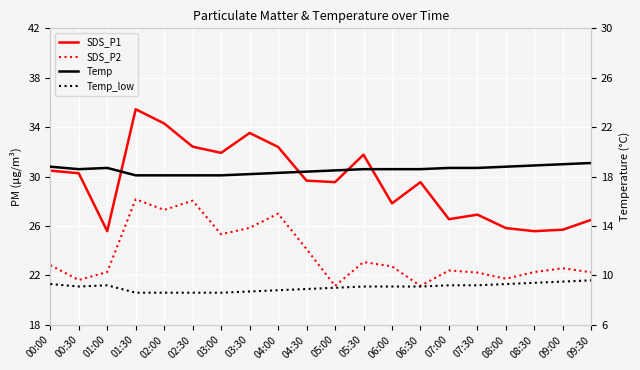

What is the spread (max minus min) of values at 09:30?

16.9